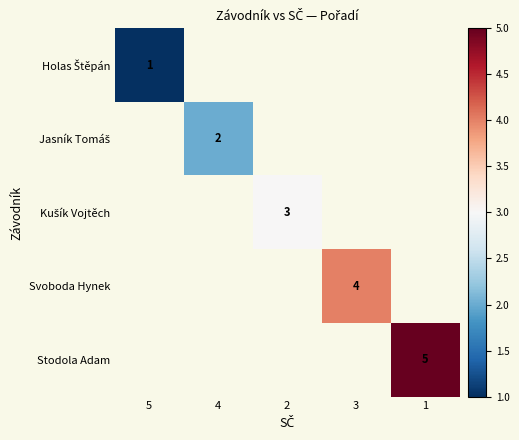

List the series in order of their peak value, lowest first.

Holas Štěpán, Jasník Tomáš, Kušík Vojtěch, Svoboda Hynek, Stodola Adam